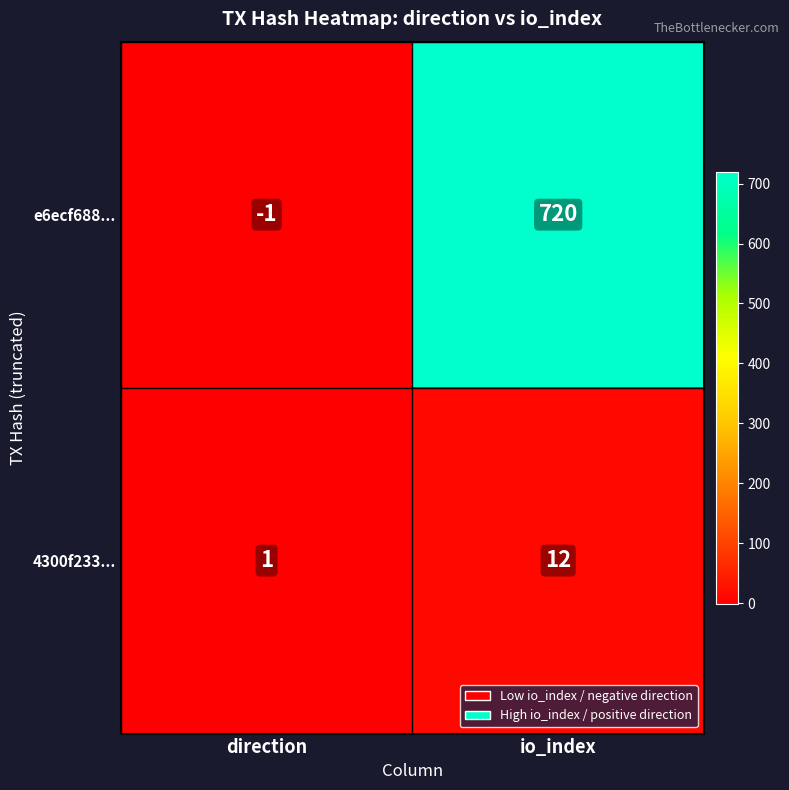

At which category is the sum across all series the highest?

io_index